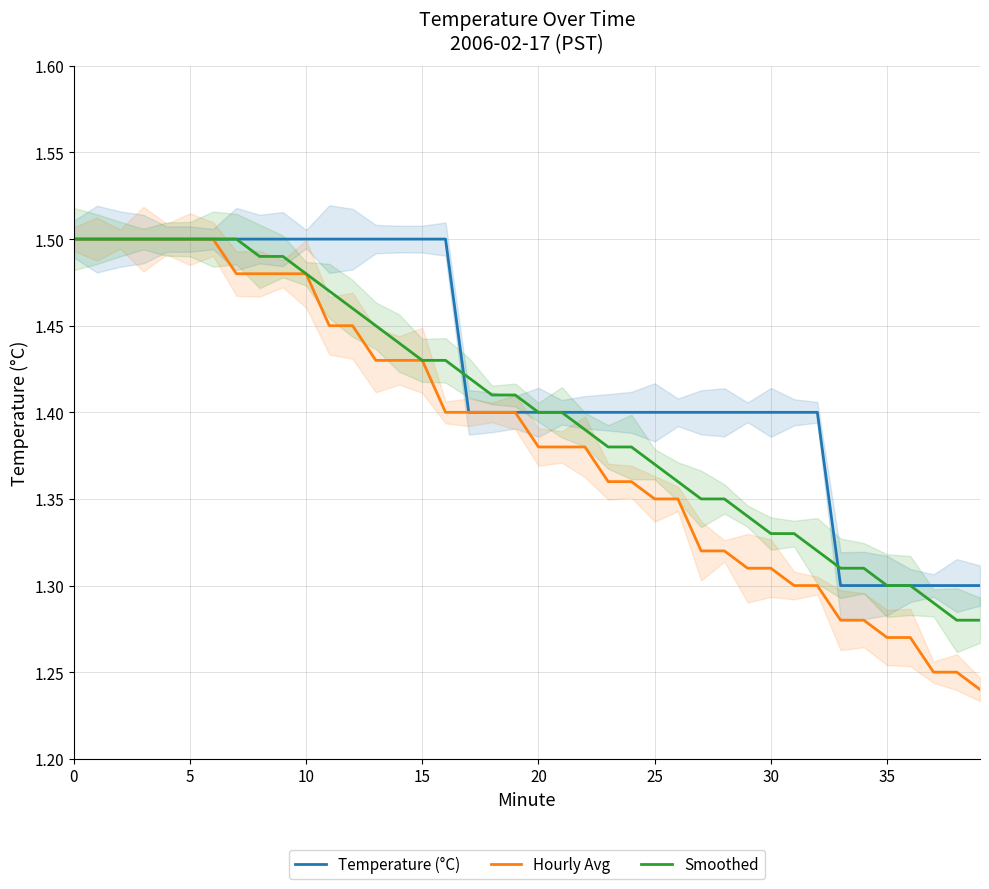

True or false: Hourly Avg and Temperature (°C) cross at least once.

False